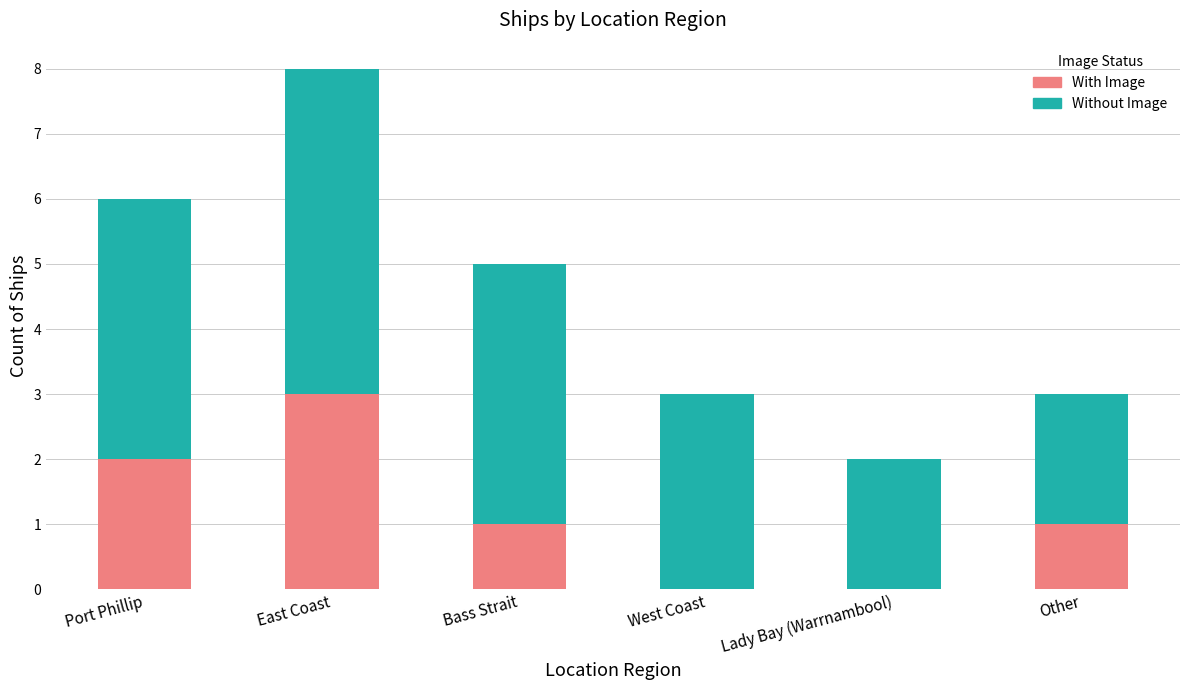

What is the difference between the With Image values at East Coast and Lady Bay (Warrnambool)?

3